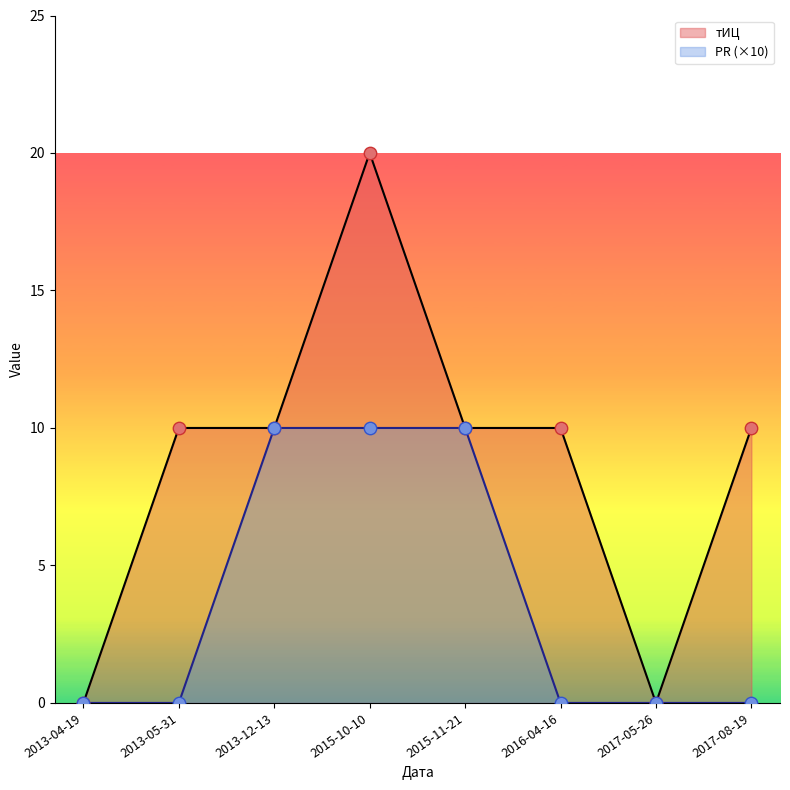

Is the value of тИЦ at 2016-04-16 greater than the value of PR at 2016-04-16?

Yes